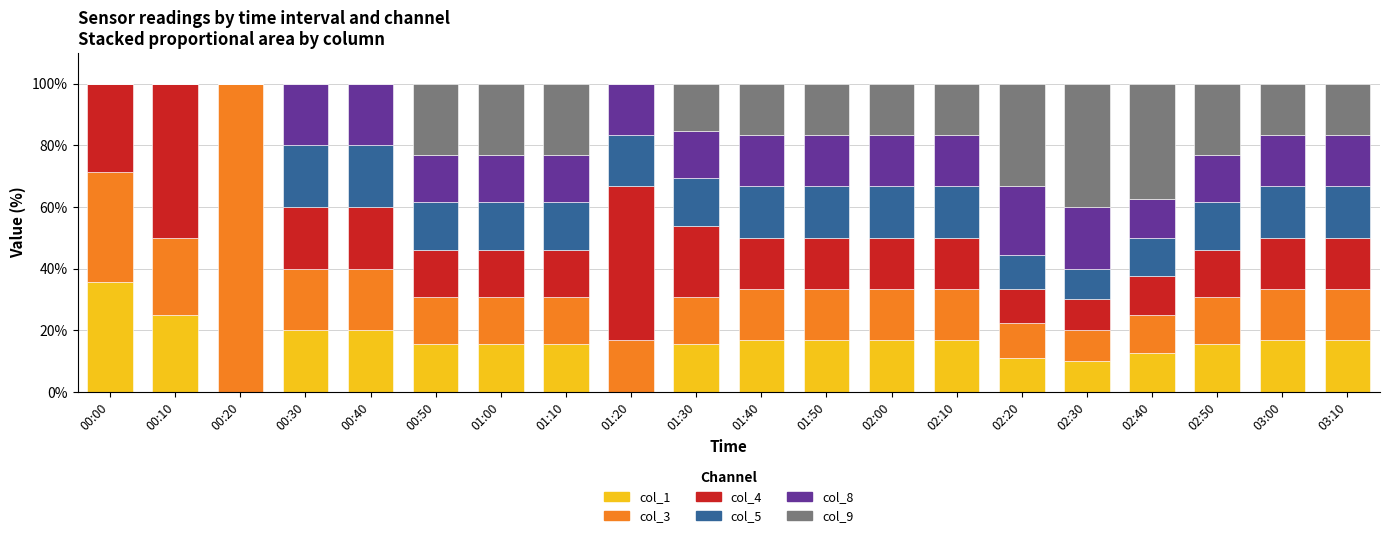

Are the bars horizontal?

No